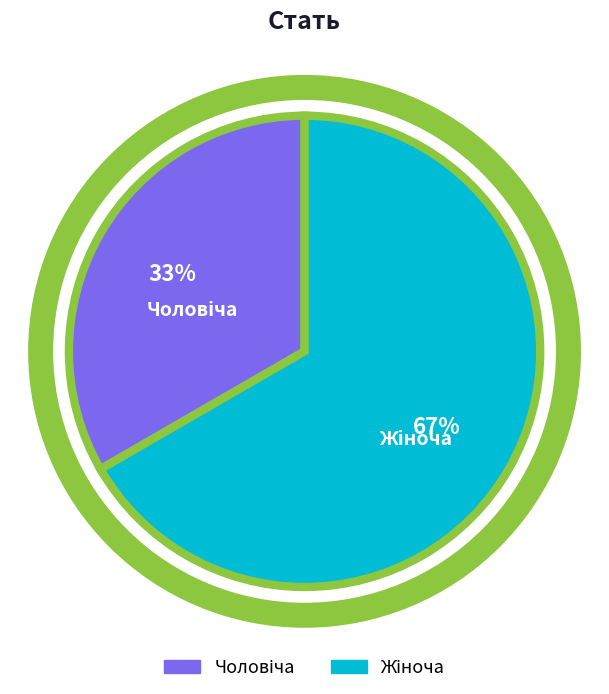

How many slices are in this pie chart?

2